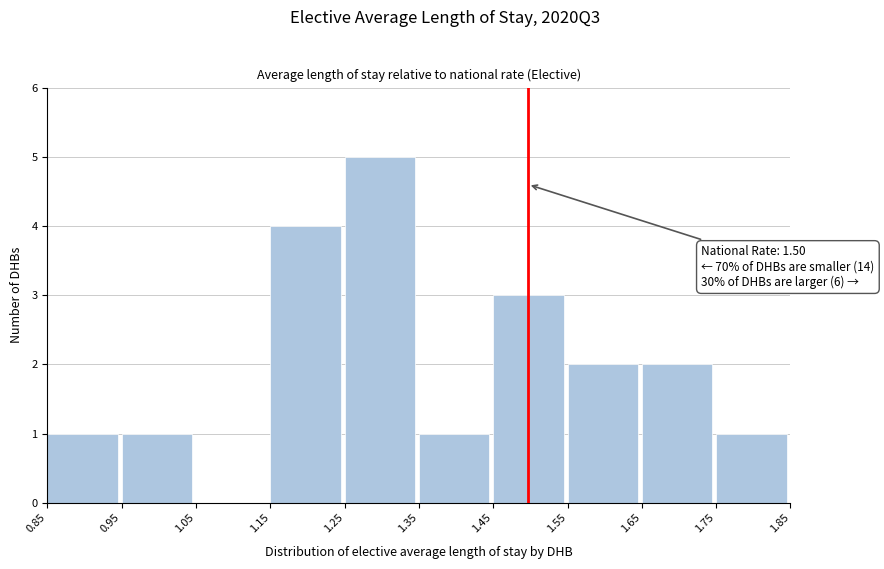

Over which range of the x-axis is the bar tallest?

1.25 to 1.35